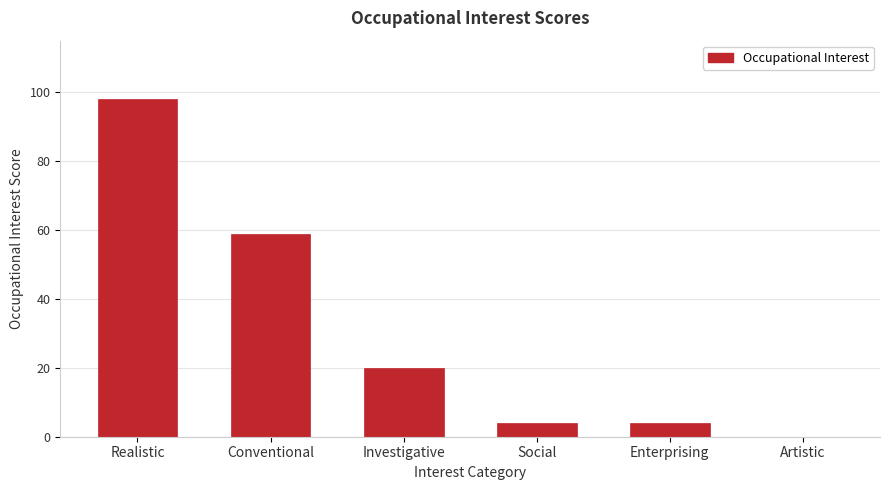

How many positive values are there?

5